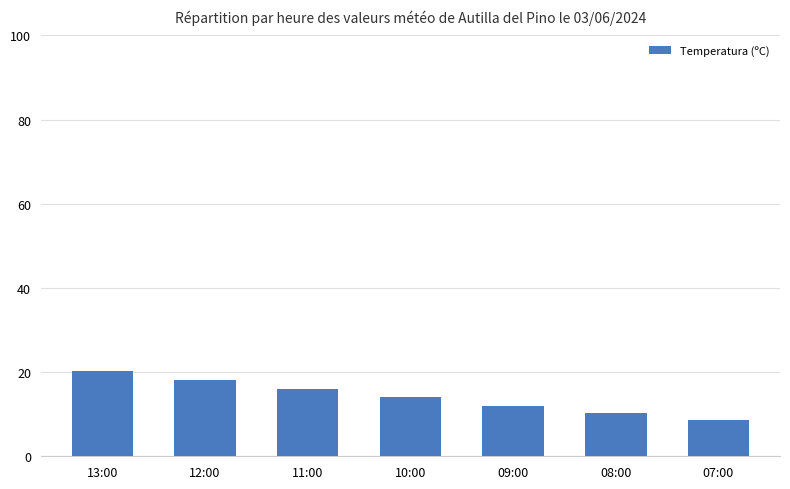

At which category does the chart reach its minimum across all series?

07:00